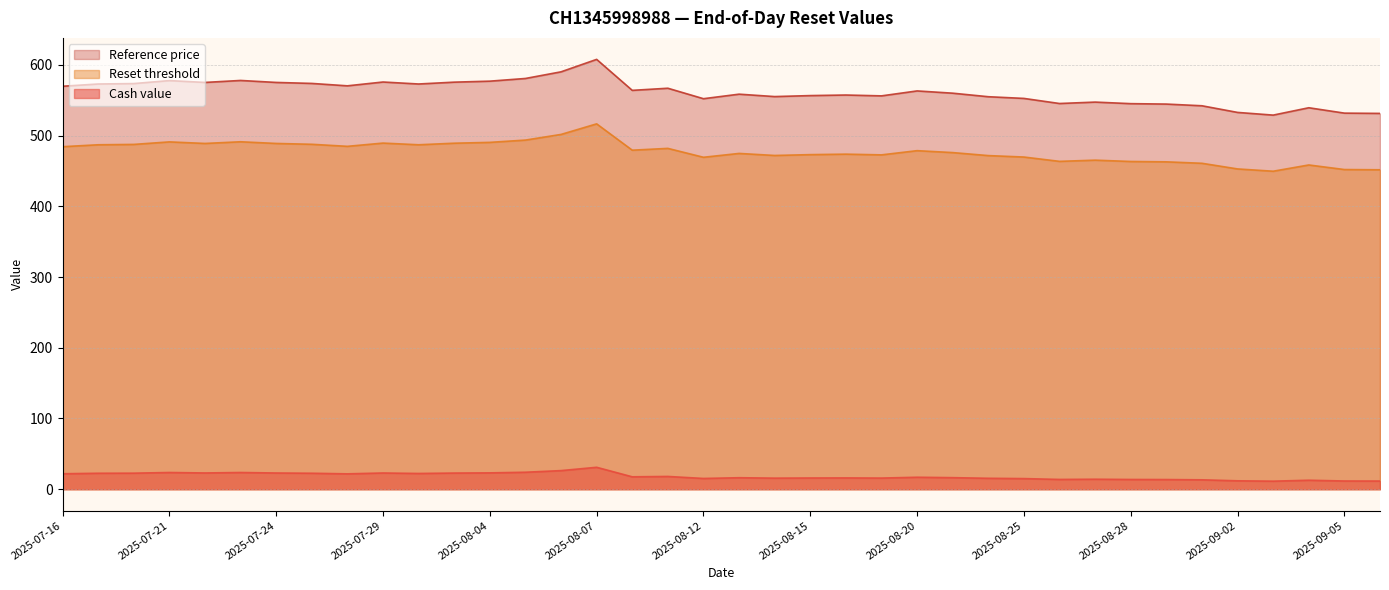

Which series has the largest total across all categories?

Reference price